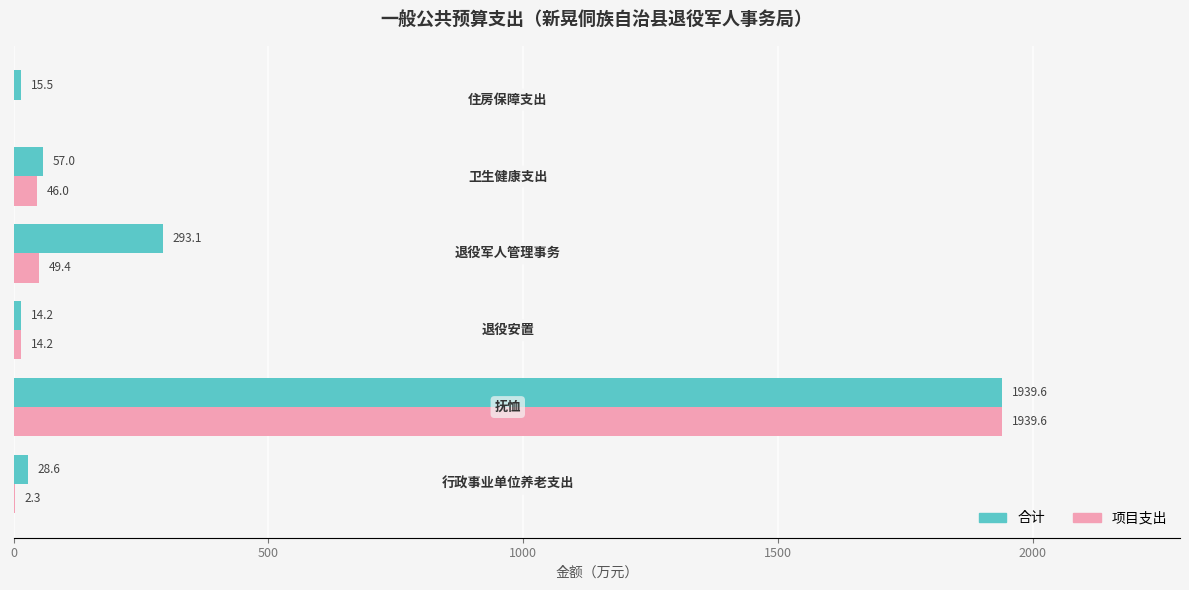

Which series has the largest total across all categories?

合计